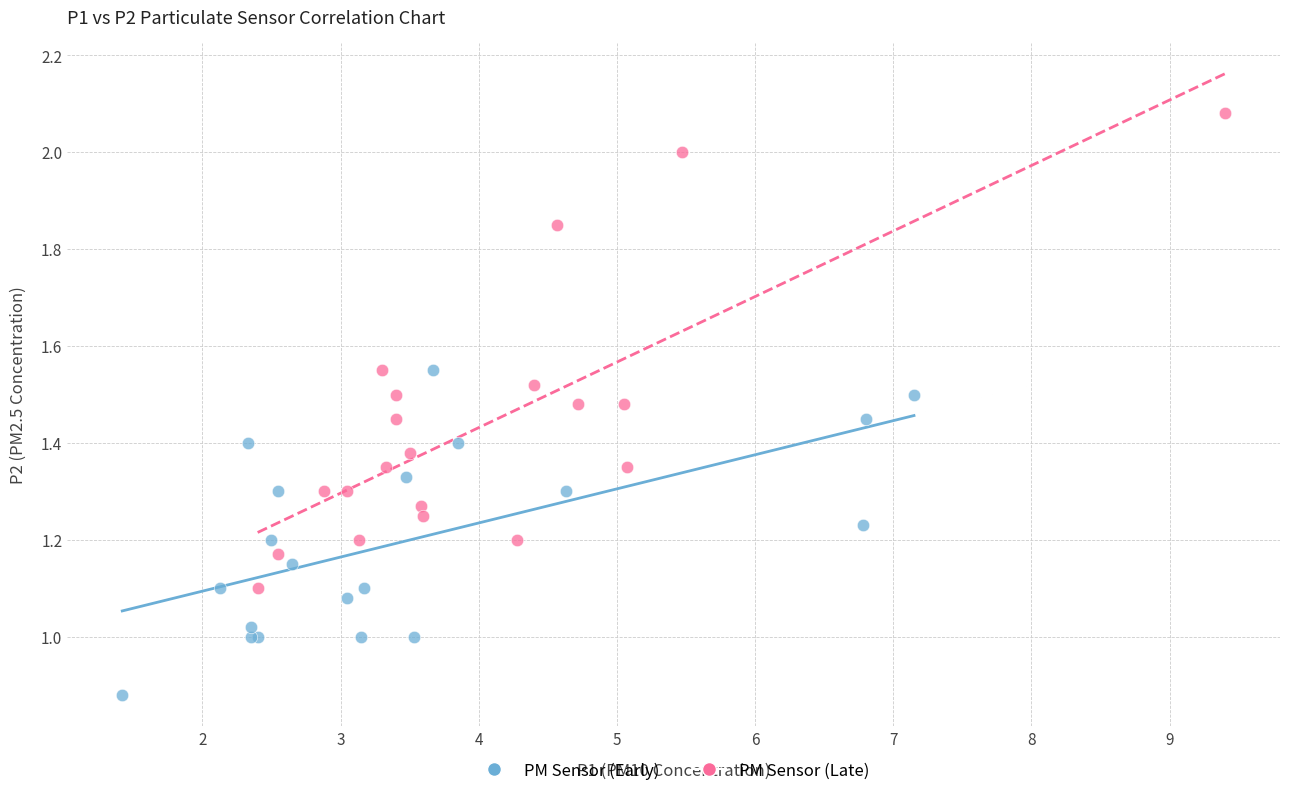

Which series reaches the minimum Y coordinate?

PM Sensor (Early)